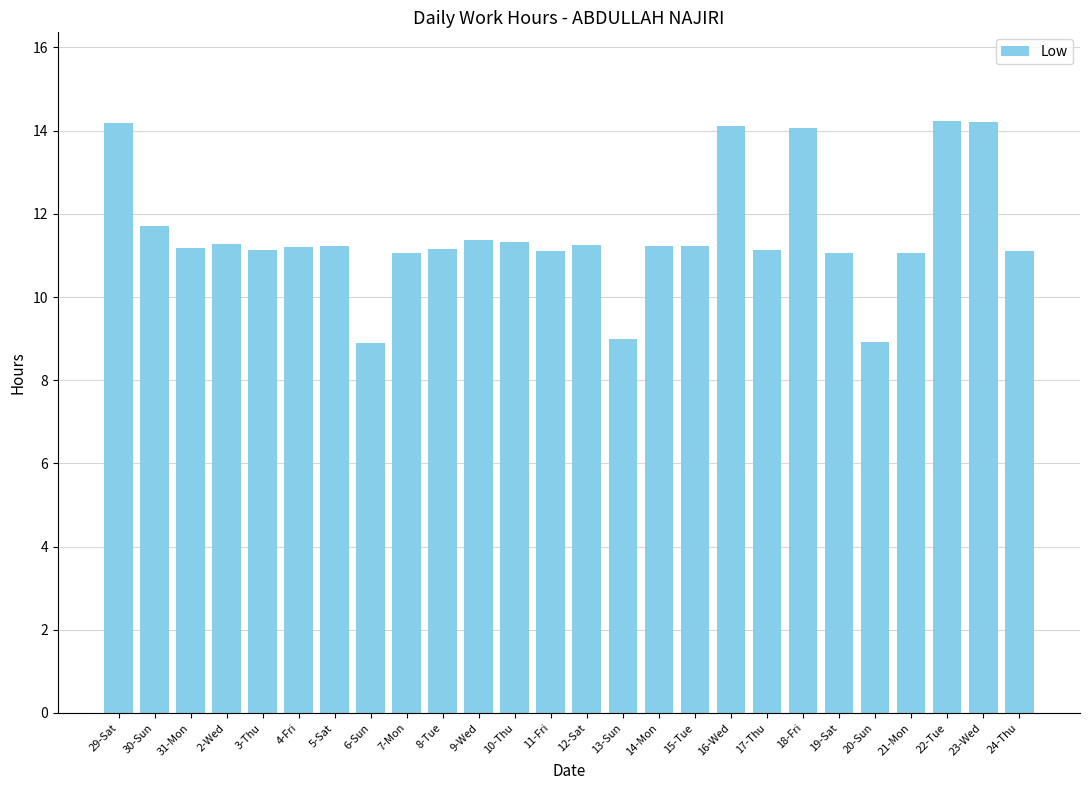

The value at 30-Sun is 19.1. True or false?

False